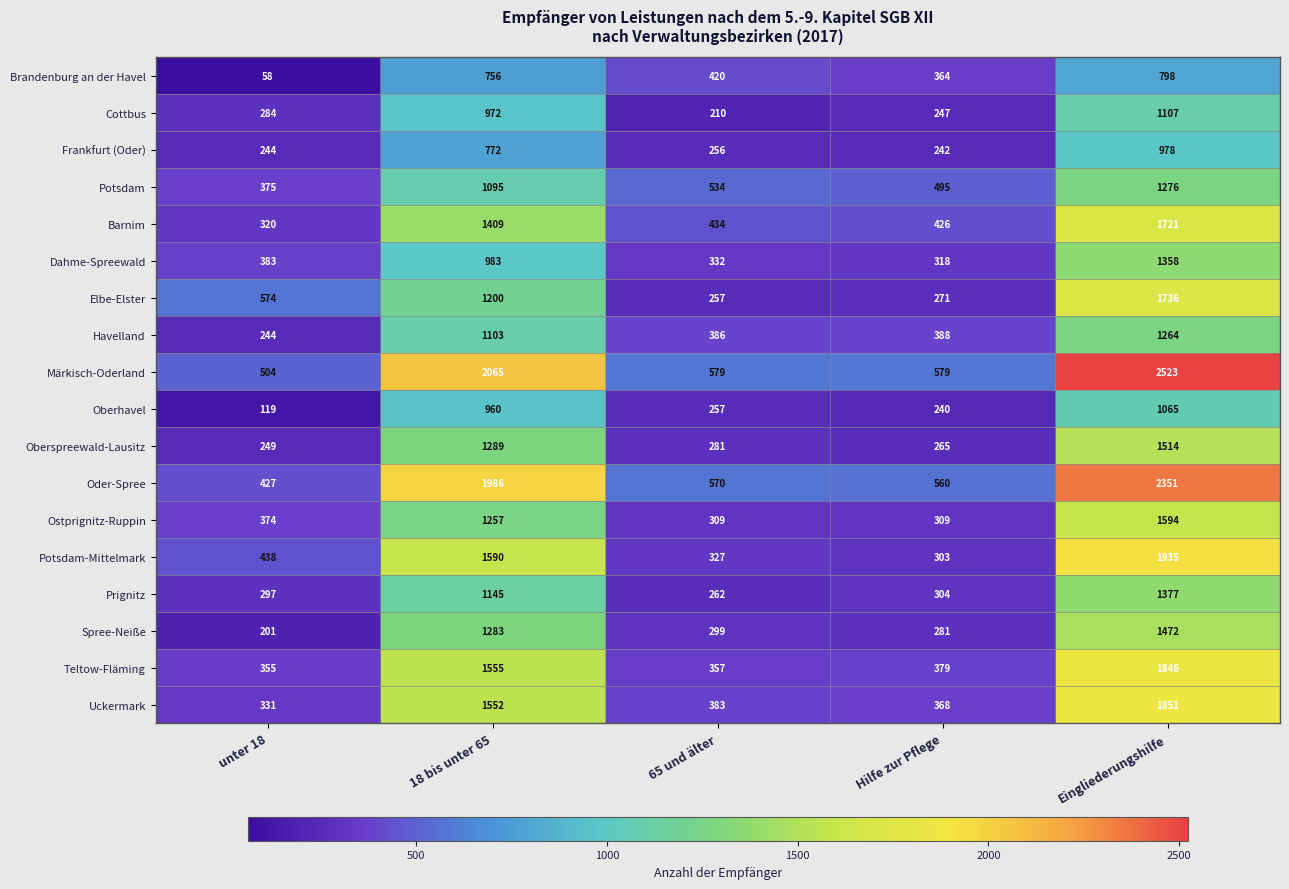

What is the total value across all series at unter 18?

5777